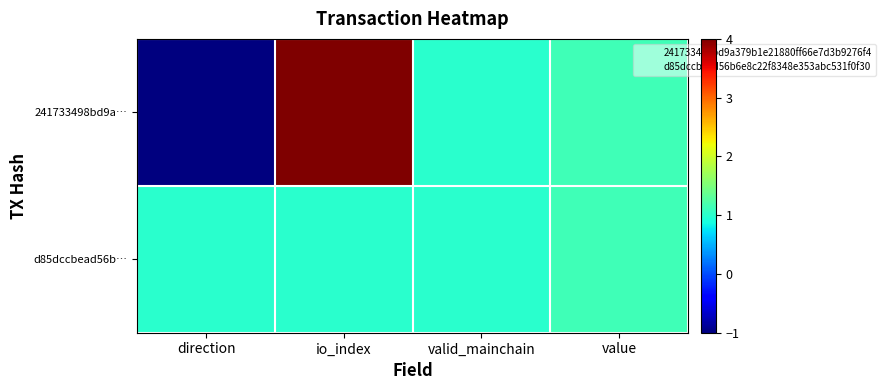

What is the difference between the 241733498bd9a… values at io_index and valid_mainchain?

3.0